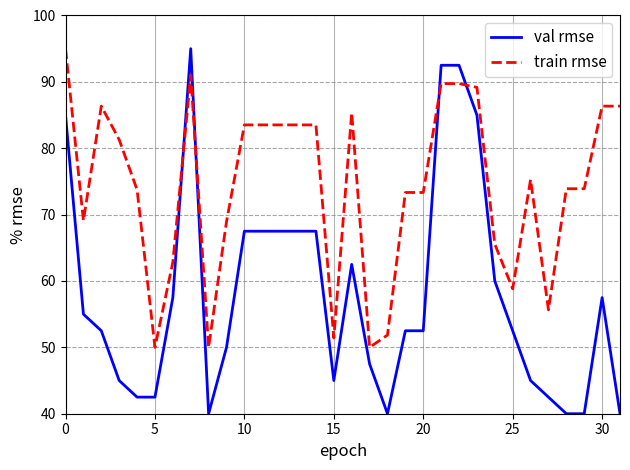

Which series has the largest total across all categories?

train rmse